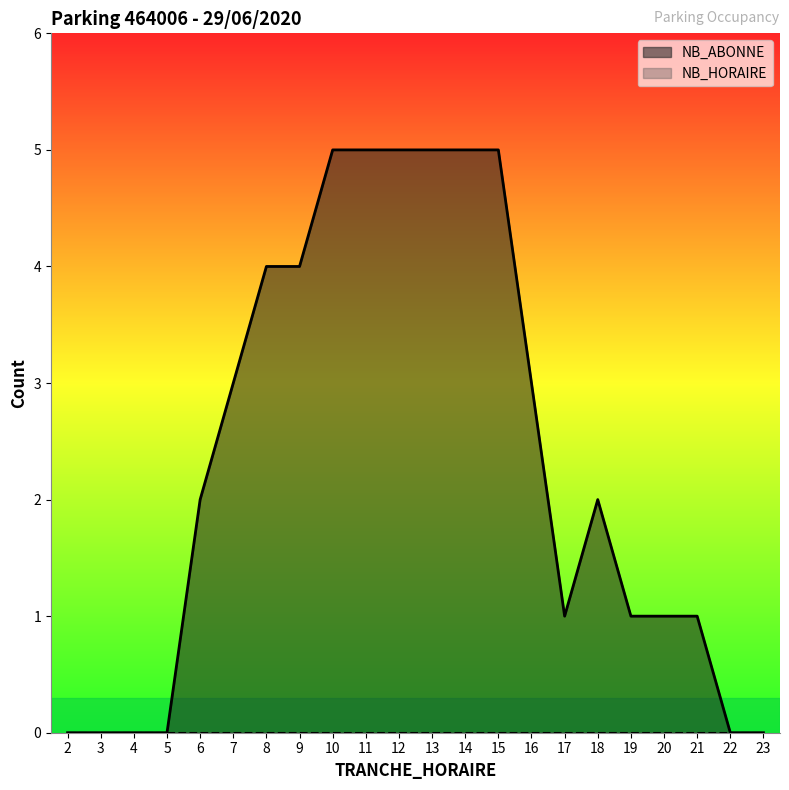

Which series has the largest total across all categories?

NB_ABONNE